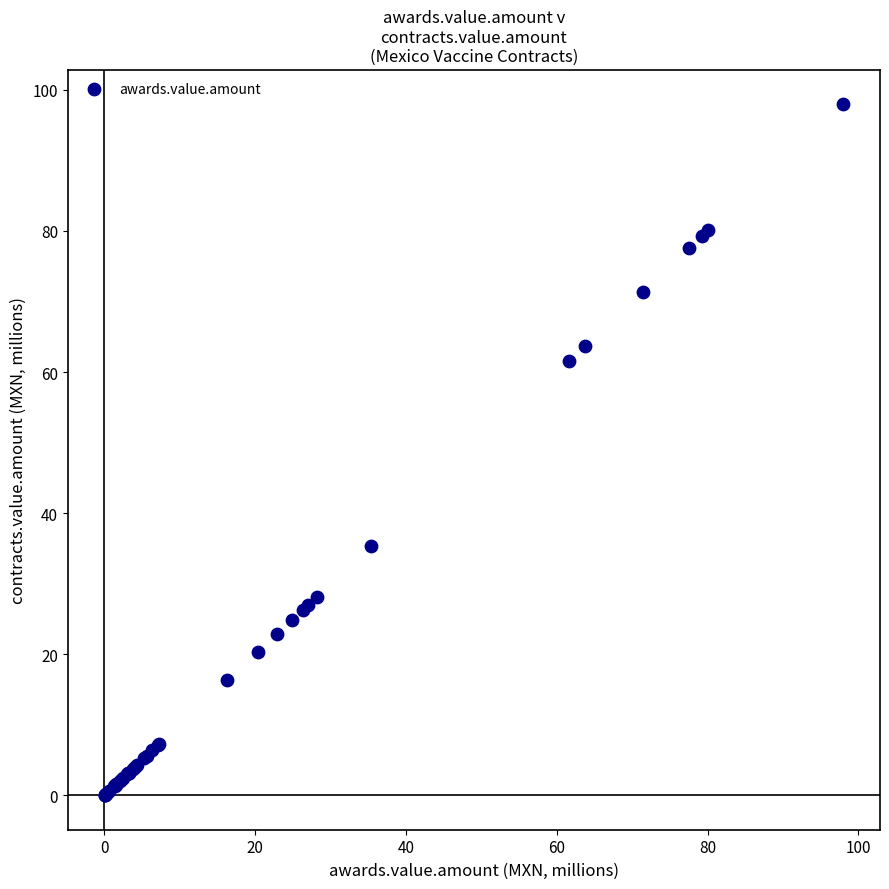

What Y value in the scatter plot is closest to 49?

61.6